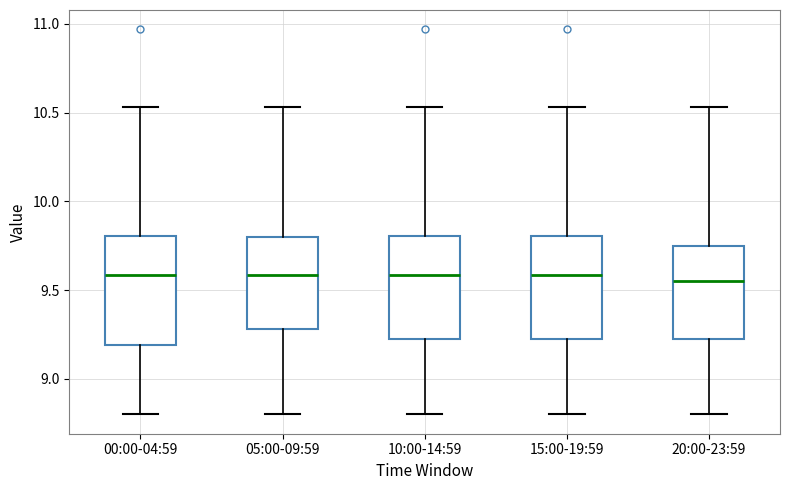

Reading left to right, read every box against the y-axis: the position of its median line, the range the box covers, and the ends of its whiskers. The values are not printed on the chart, so give them approximately, as read against the axis.

00:00-04:59: median 9.60, box 9.20 to 9.80, whiskers 8.80 to 10.55
05:00-09:59: median 9.60, box 9.30 to 9.80, whiskers 8.80 to 10.55
10:00-14:59: median 9.60, box 9.20 to 9.80, whiskers 8.80 to 10.55
15:00-19:59: median 9.60, box 9.20 to 9.80, whiskers 8.80 to 10.55
20:00-23:59: median 9.55, box 9.20 to 9.75, whiskers 8.80 to 10.55